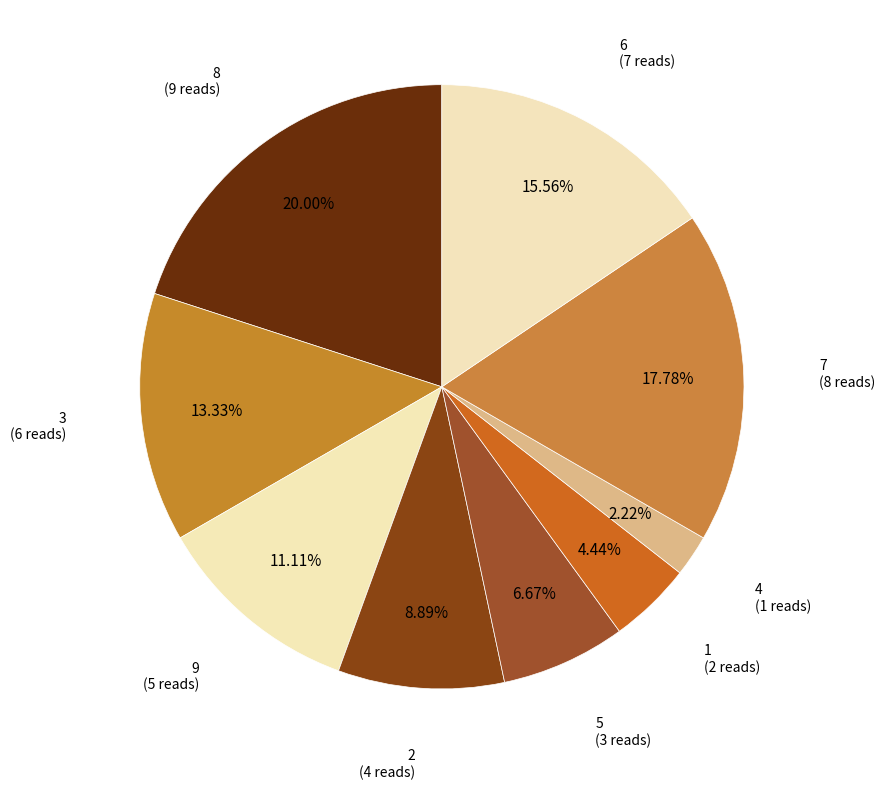

Rank the categories by value from highest to lowest.

8 (9 reads), 7 (8 reads), 6 (7 reads), 3 (6 reads), 9 (5 reads), 2 (4 reads), 5 (3 reads), 1 (2 reads), 4 (1 reads)